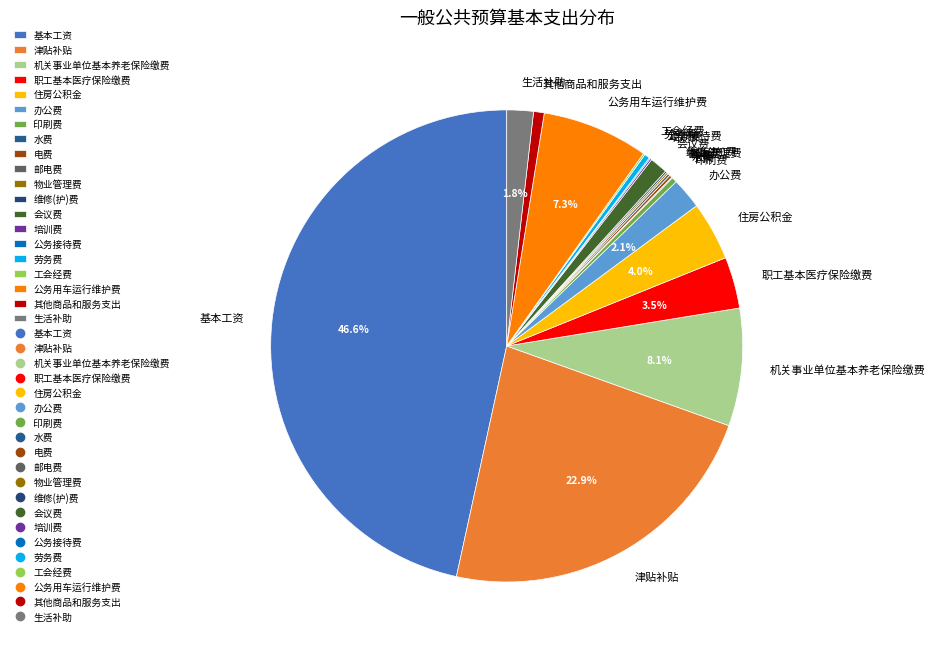

Do 办公费 and 会议费 together represent more than half of the pie?

No